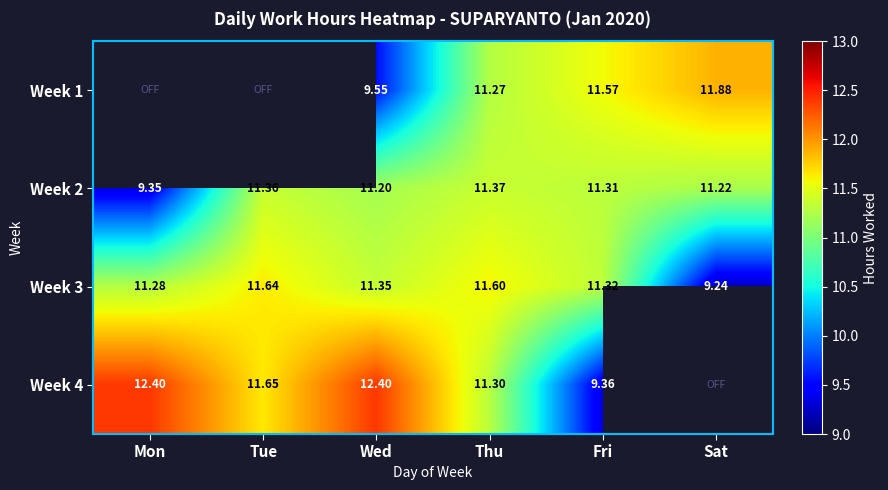

Is the value of Week 2 at Mon greater than the value of Week 3 at Sat?

Yes